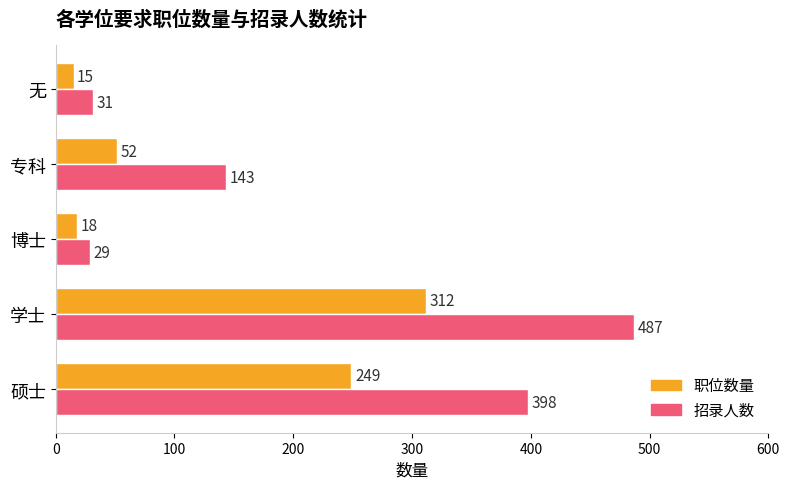

Which category has the highest value in the 职位数量 series?

学士